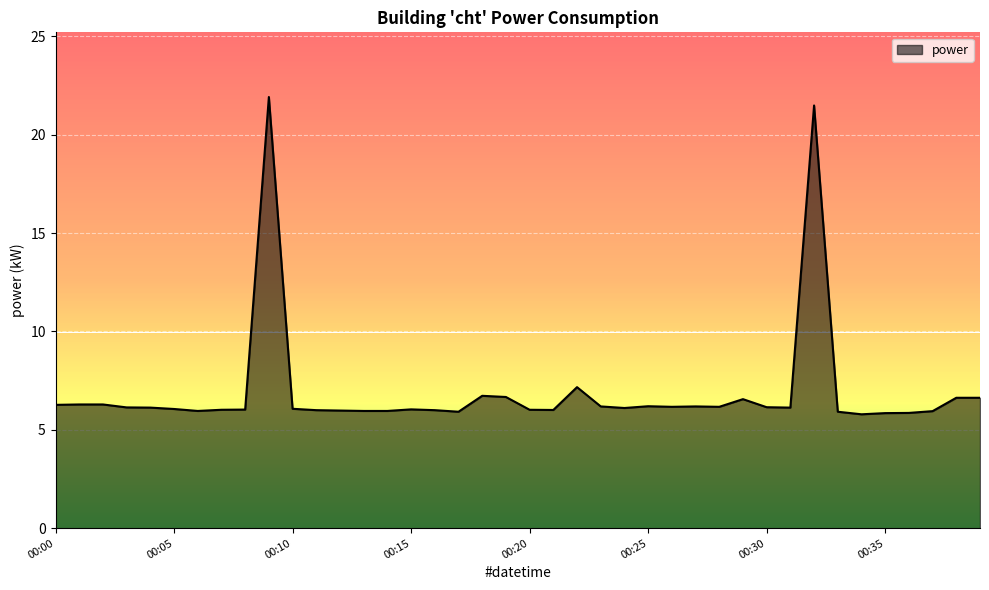

What is the difference between the maximum and minimum values?

16.1